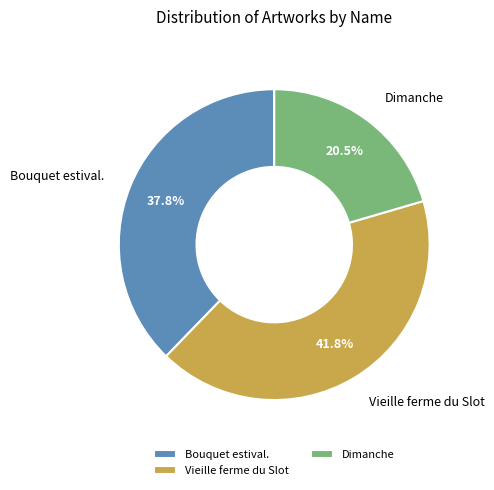

To the nearest percent, what percentage of the pie is Bouquet estival.?

38%